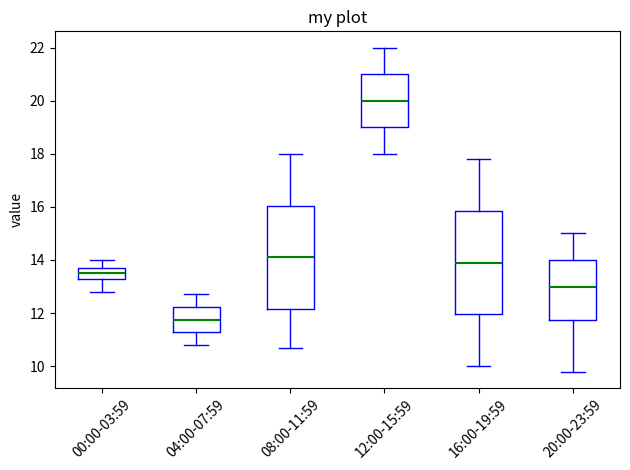

Which box has the highest median line?

12:00-15:59